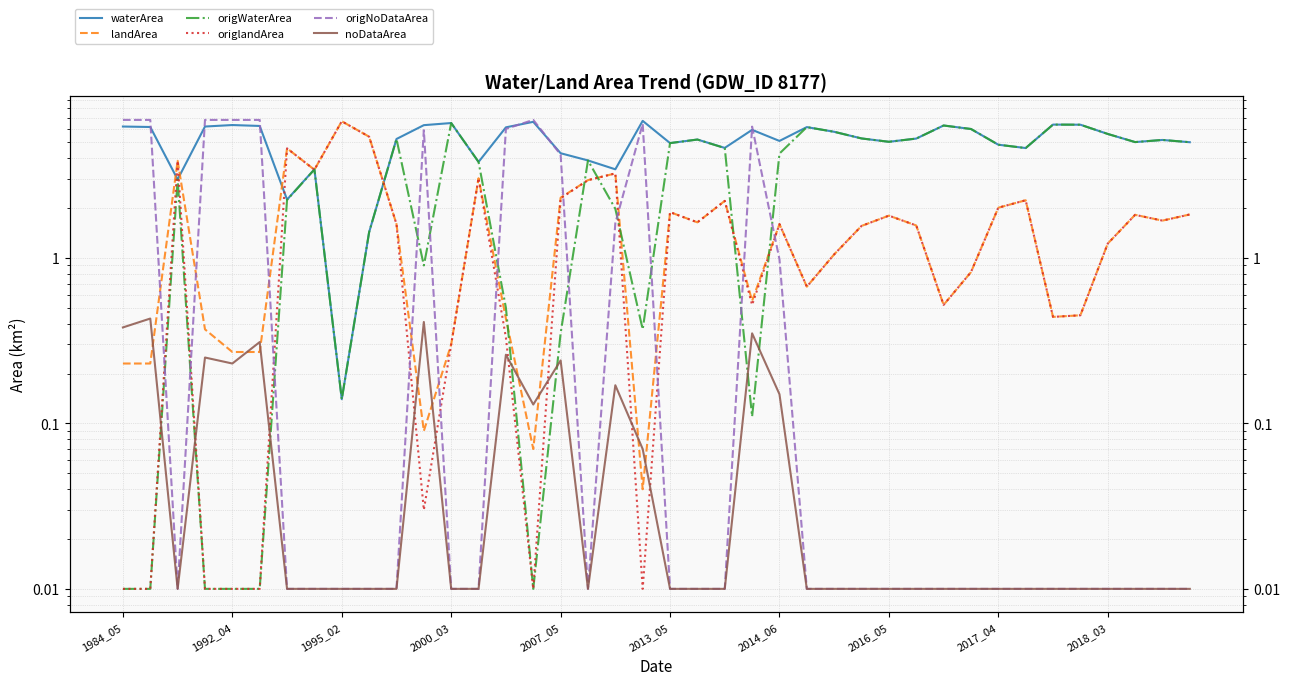

At how many categories does at least one series exceed 3?

40